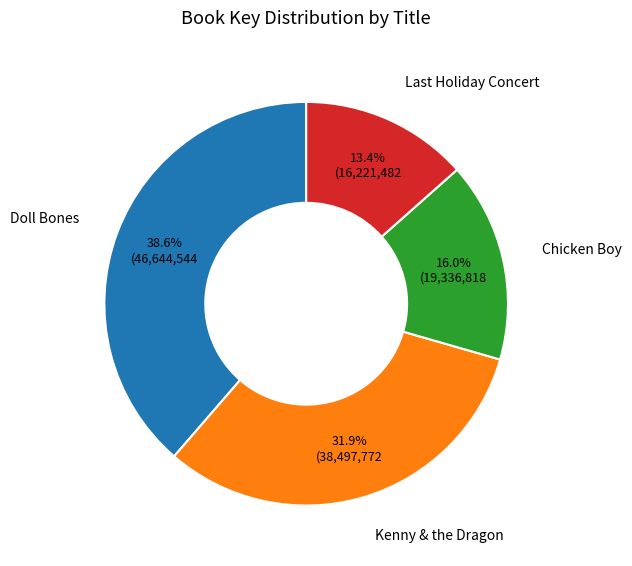

To the nearest percent, what is the combined percentage of Chicken Boy and Kenny & the Dragon?

48%